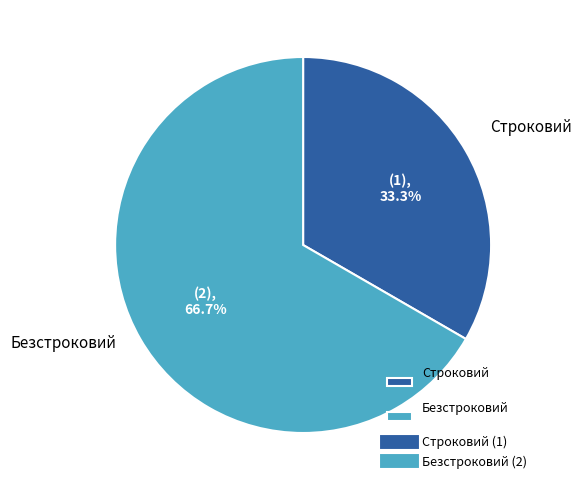

Rank the categories by value from highest to lowest.

Безстроковий, Строковий